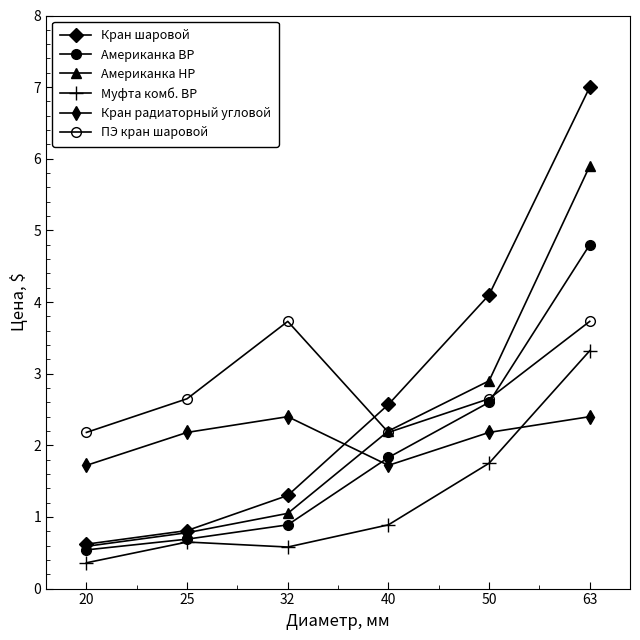

Does the chart have visible grid lines?

No